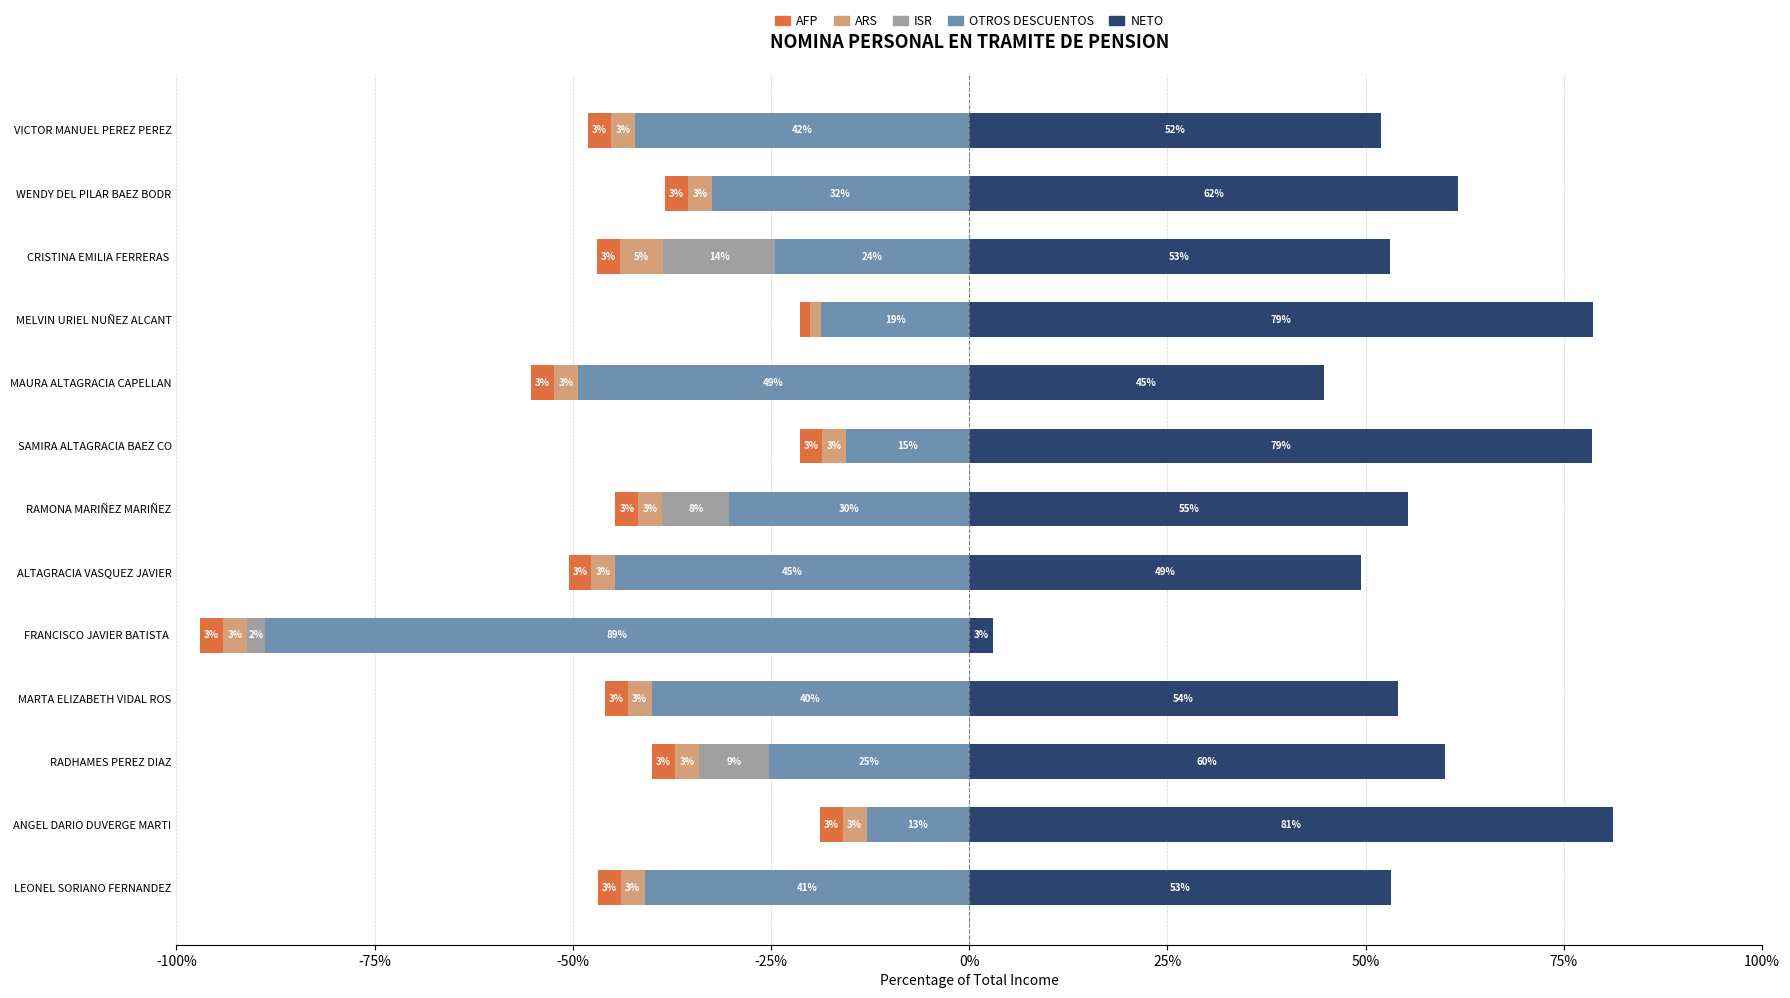

What position from the left is SAMIRA ALTAGRACIA BAEZ CO?

8